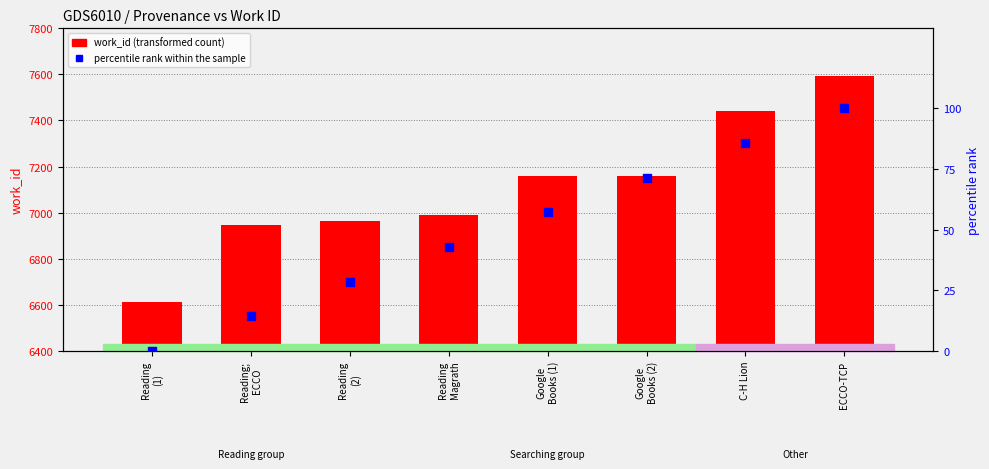

What are all the series names shown in the legend?

work_id, percentile rank within the sample